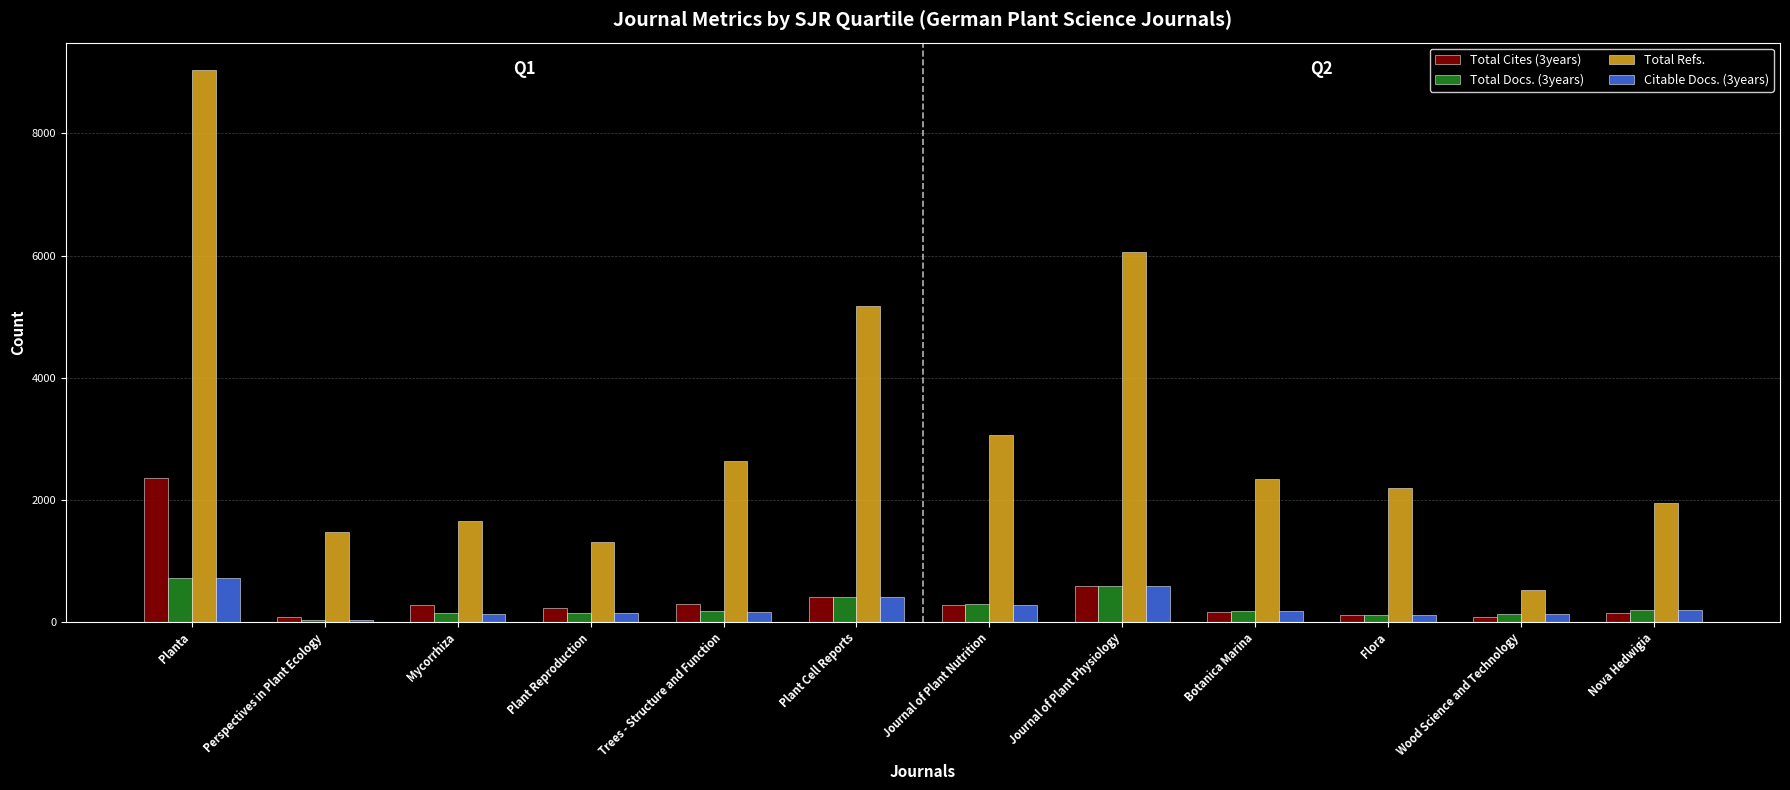

List the labels in order of Total Refs. value, largest first.

Planta, Journal of Plant Physiology, Plant Cell Reports, Journal of Plant Nutrition, Trees - Structure and Function, Botanica Marina, Flora, Nova Hedwigia, Mycorrhiza, Perspectives in Plant Ecology, Plant Reproduction, Wood Science and Technology